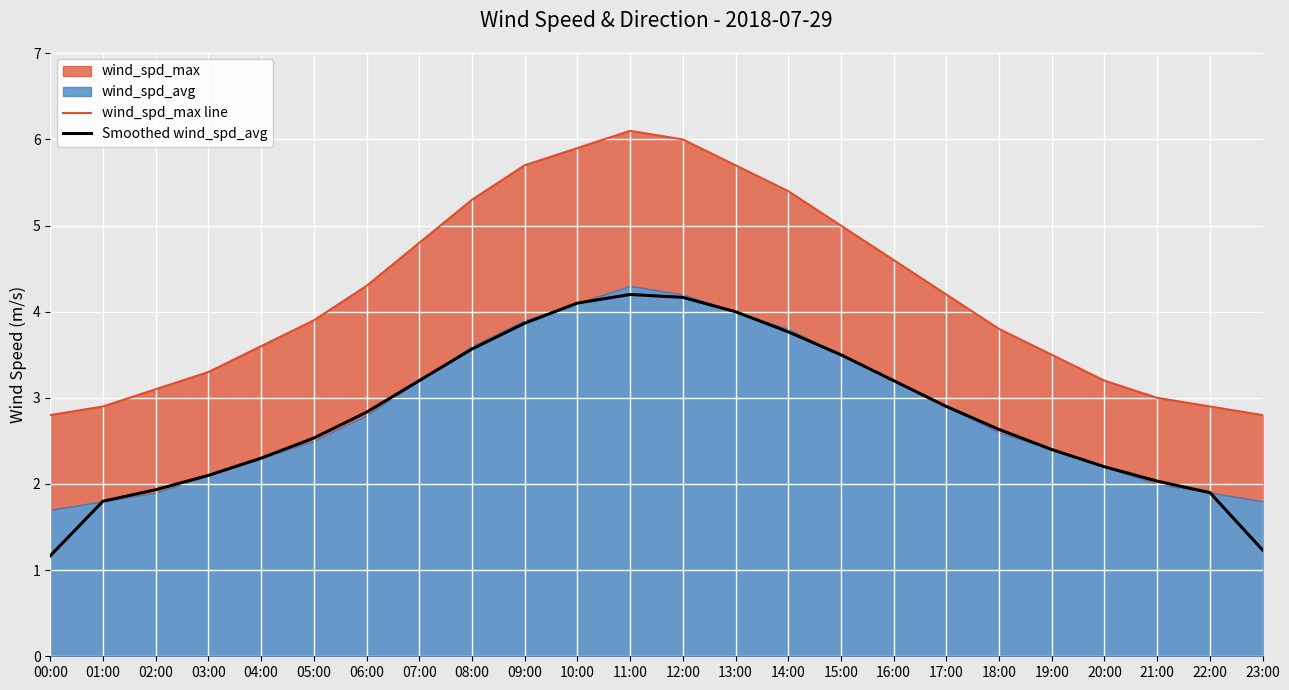

Is it true that wind_spd_max line equals 7.0 at 05:00?

False